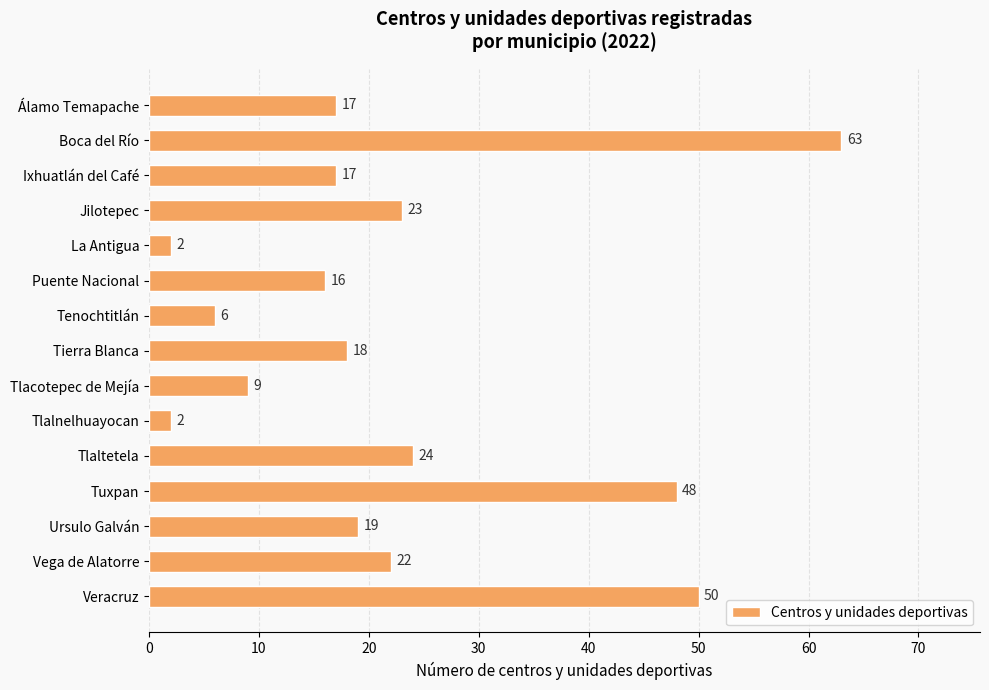

At which category does the chart reach its peak across all series?

Boca del Río